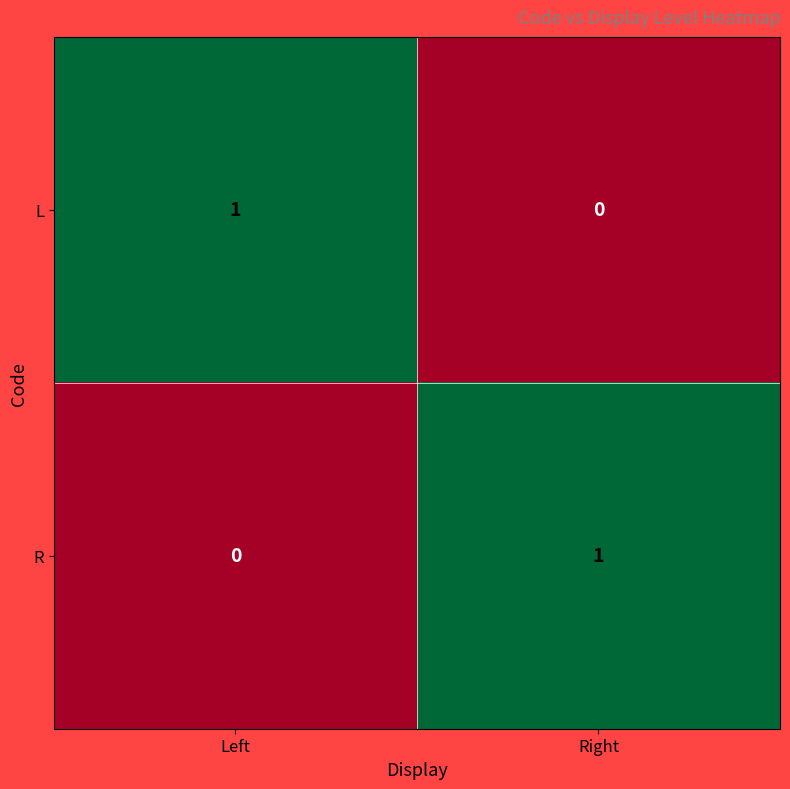

At how many categories does at least one series exceed 0?

2